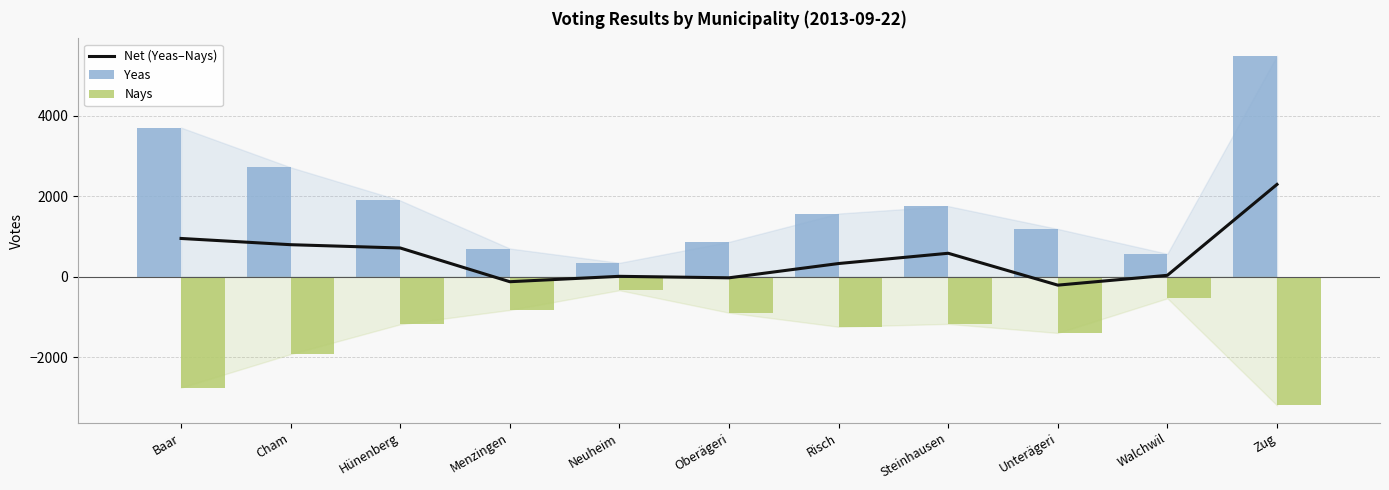

Which series has the largest total across all categories?

Yeas